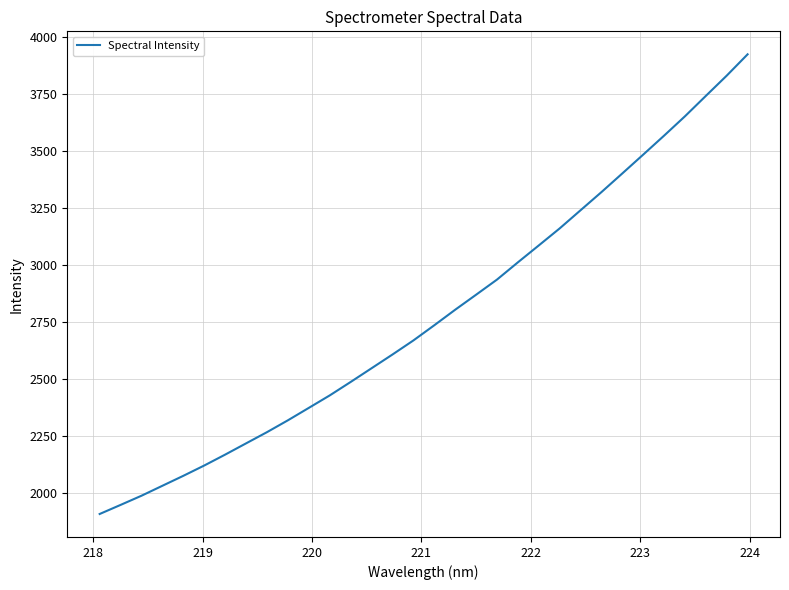

Reading left to right, transcribe all the data shown in this chart.

1908.0	1947.8	1988.1	2031.8	2075.4	2120.6	2168.4	2217.7	2266.9	2318.9	2373.3	2428.0	2486.9	2547.0	2607.2	2668.8	2735.4	2803.5	2869.3	2935.6	3011.3	3085.4	3160.0	3239.6	3319.2	3401.1	3483.6	3566.7	3651.6	3741.0	3829.9	3923.3